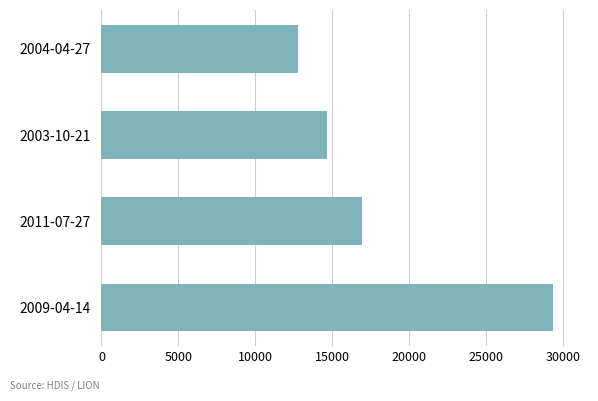

Reading bottom to top, list all the values displayed in this chart.

29349	16956	14667	12745